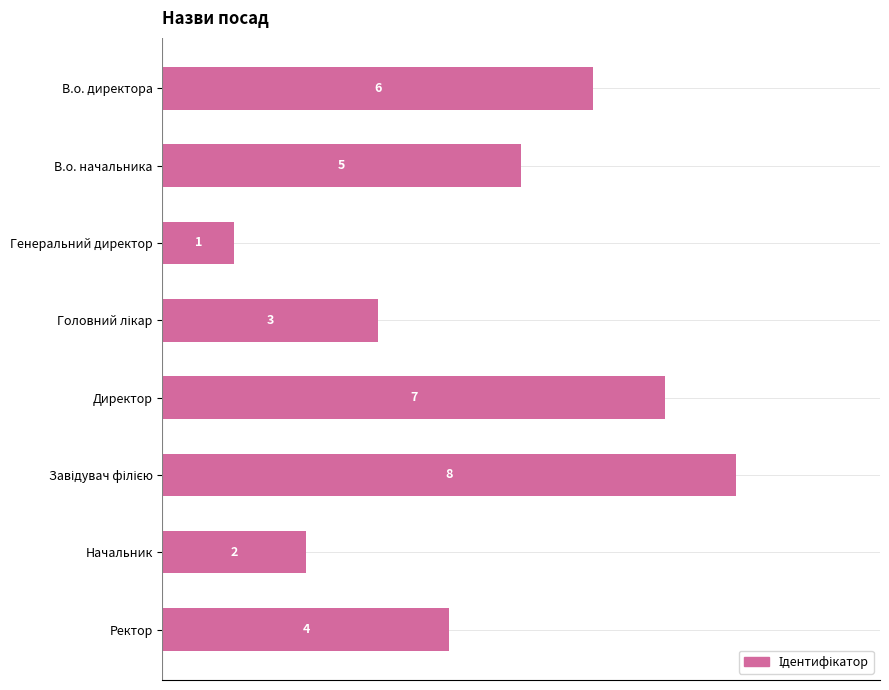

Which has a higher value, Ректор or Директор?

Директор